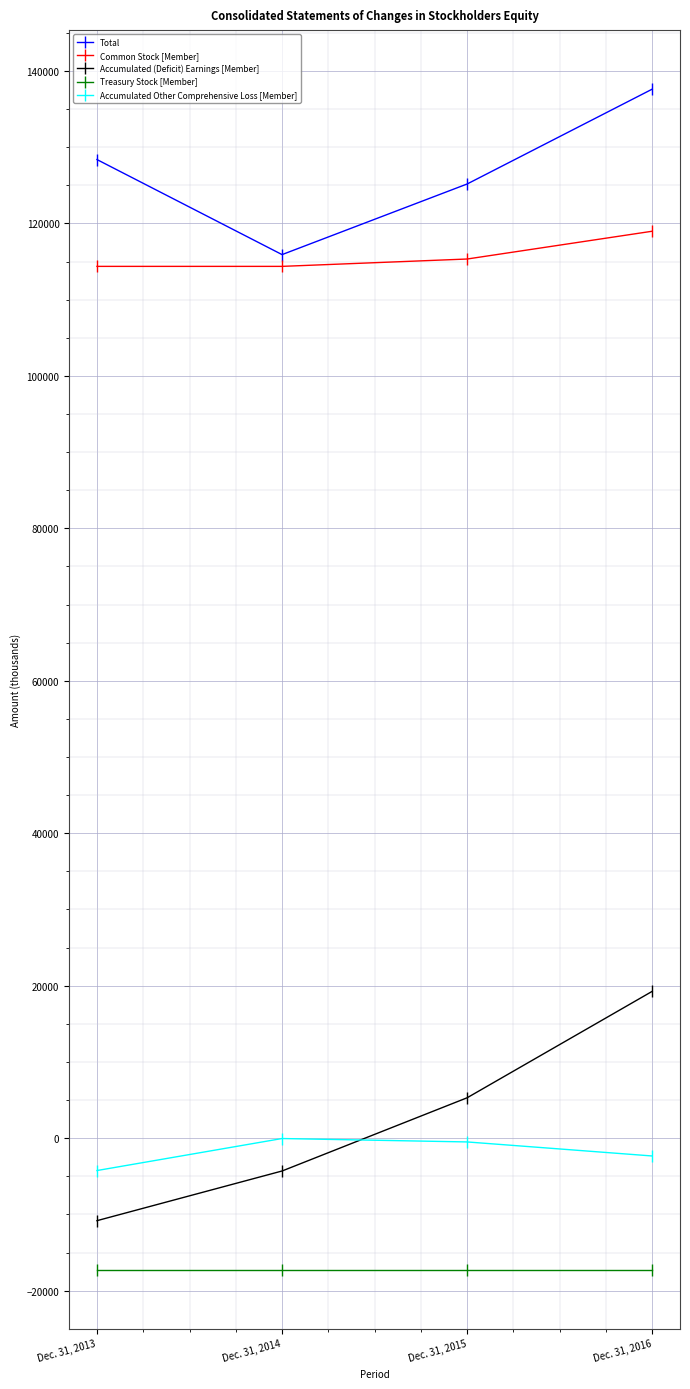

What is the total value across all series at Dec. 31, 2014?

208686